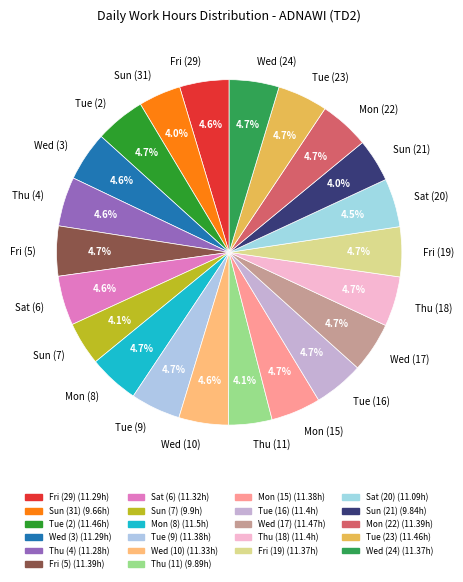

Is there any slice that represents more than half of the pie?

No